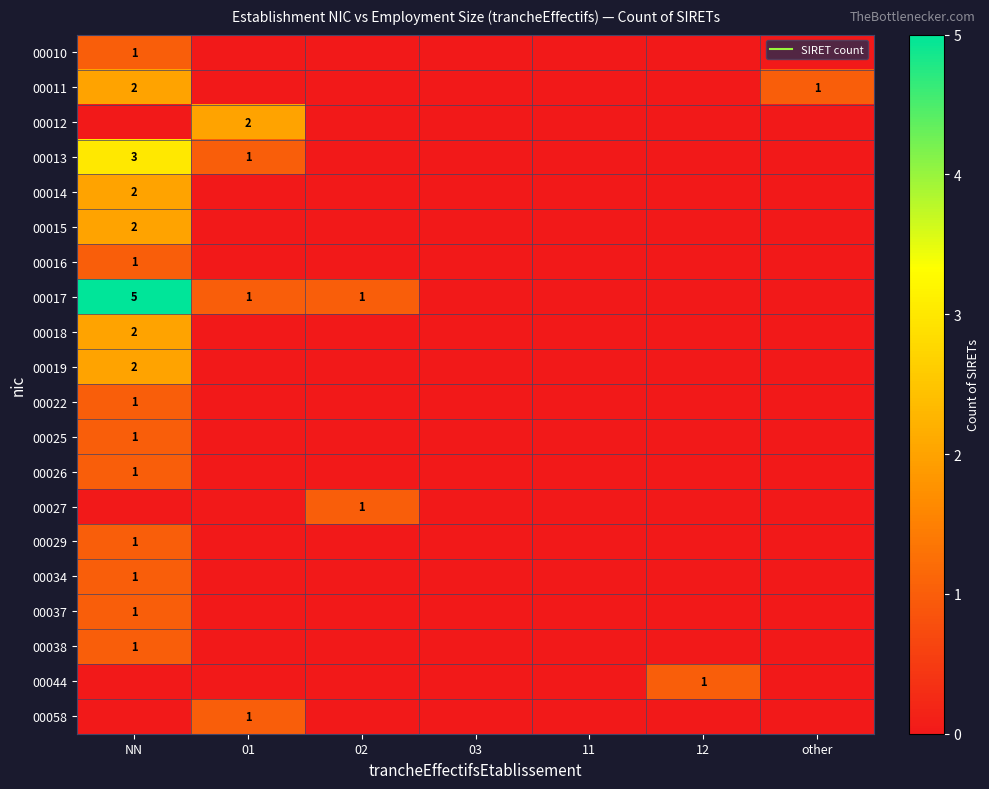

At which label does 00038 reach its minimum?

01